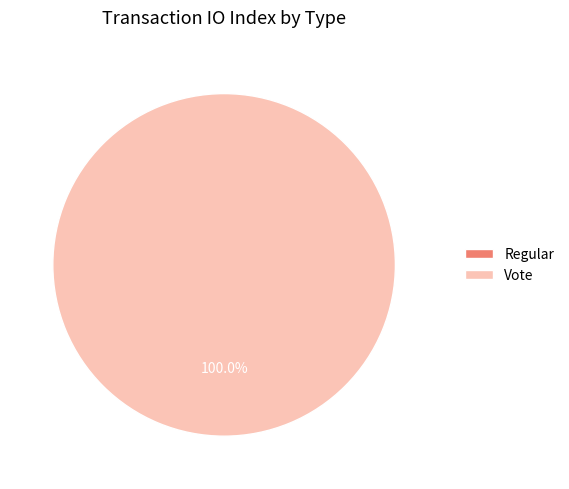

The Vote slice represents 88% of the pie. True or false?

False